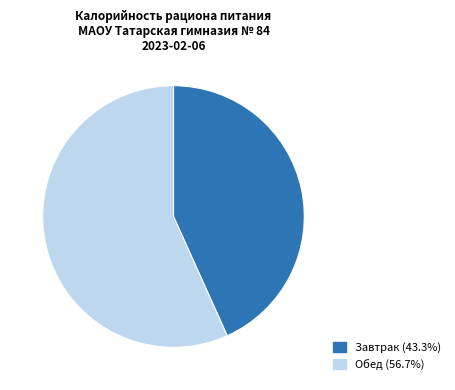

Count the number of slices in the pie.

2